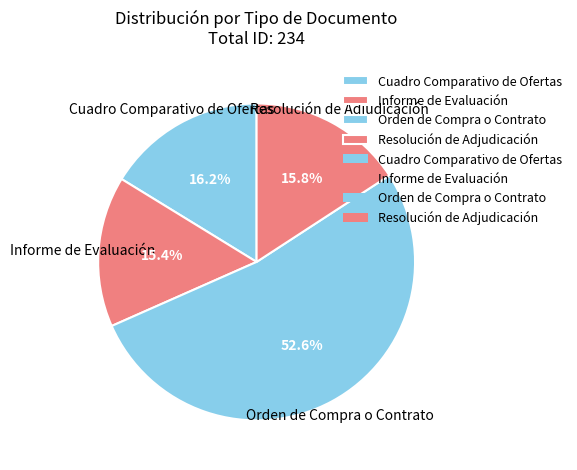

What is the largest slice in the pie chart?

Orden de Compra o Contrato